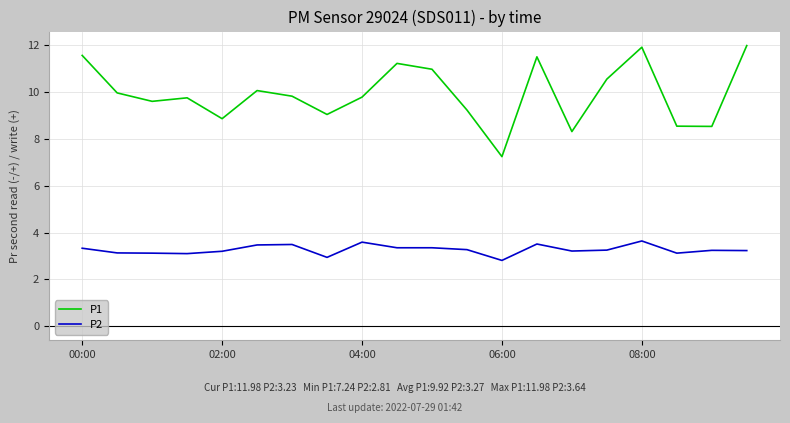

What is the maximum value shown in the chart?

12.0